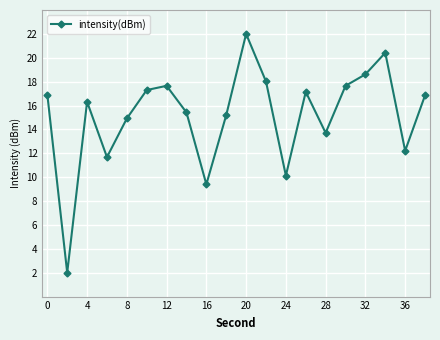

What is the difference between the second highest and minimum values?

18.4